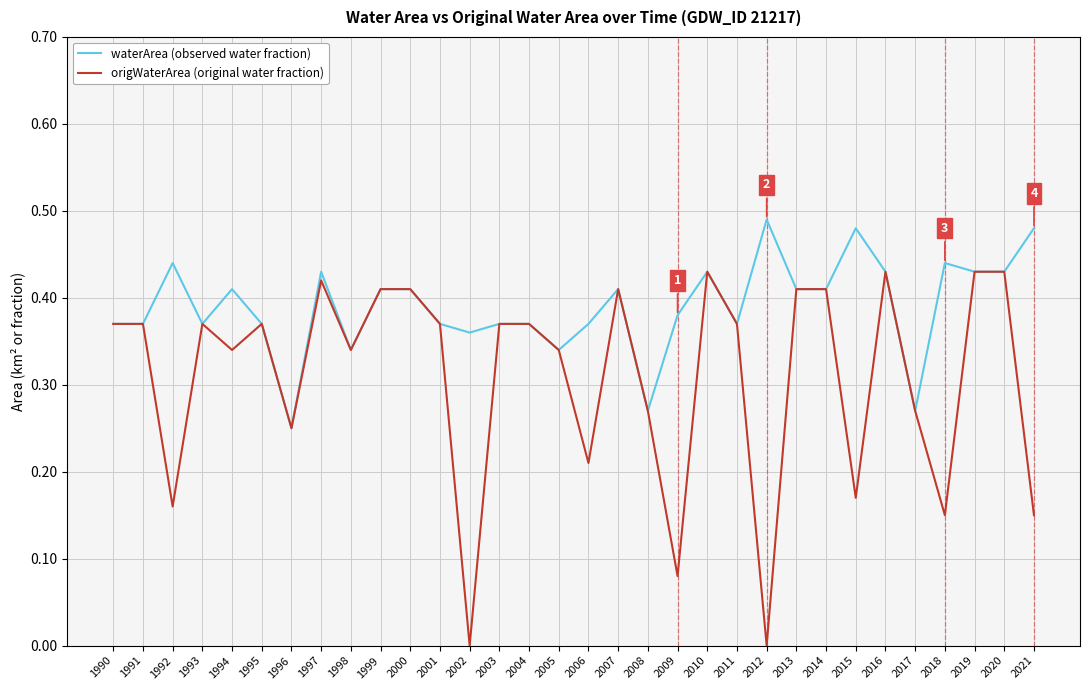

List the series in order of their peak value, highest first.

waterArea (observed water fraction), origWaterArea (original water fraction)